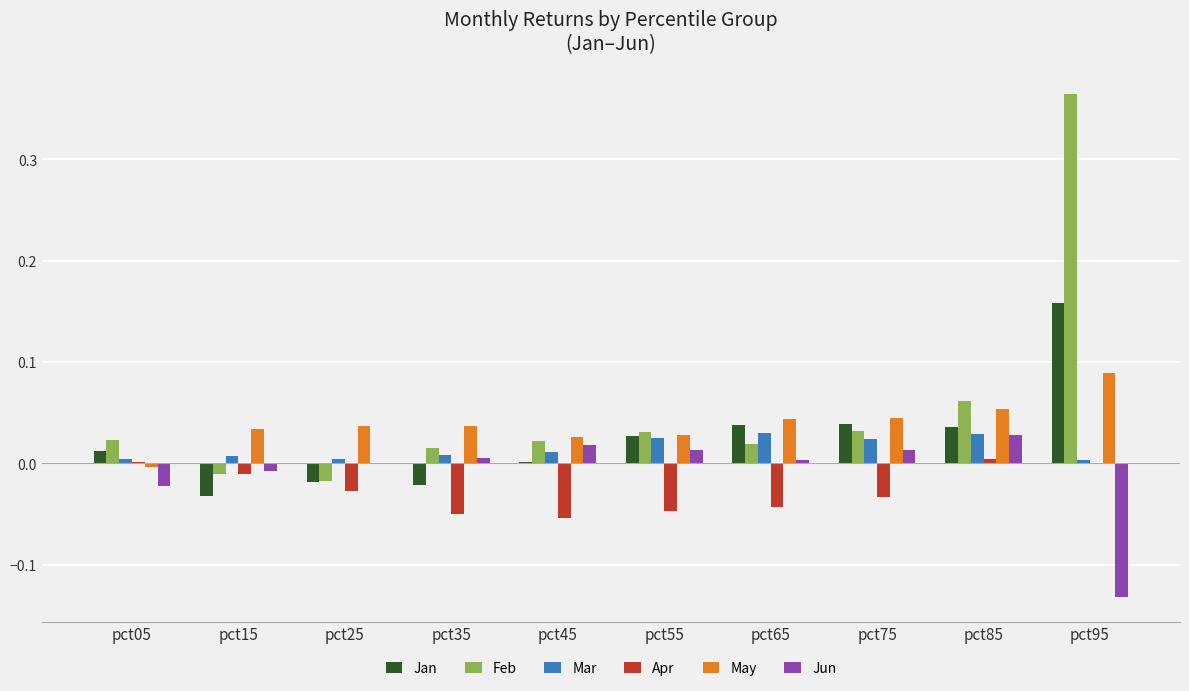

Which series changed the most between pct15 and pct75?

Jan